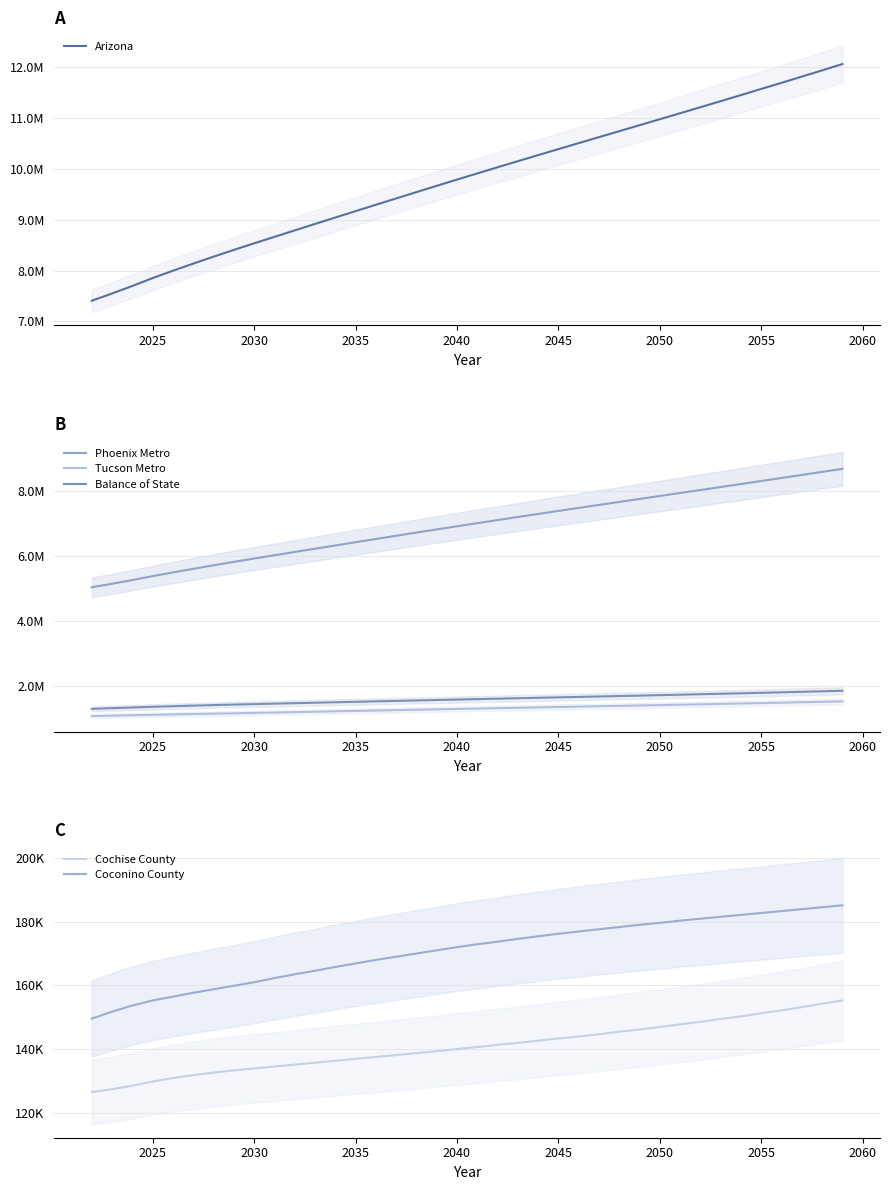

Reading left to right, transcribe all the data shown in this chart.

Arizona: 7.4	7.6	7.7	7.9	8.0	8.1	8.3	8.4	8.5	8.7	8.8	8.9	9.0	9.2	9.3	9.4	9.5	9.7	9.8	9.9	10.0	10.2	10.3	10.4	10.5	10.6	10.7	10.9	11.0	11.1	11.2	11.3	11.5	11.6	11.7	11.8	11.9	12.1
Phoenix Metro: 5.0	5.1	5.3	5.4	5.5	5.6	5.7	5.8	5.9	6.0	6.1	6.2	6.3	6.4	6.5	6.6	6.7	6.8	6.9	7.0	7.1	7.2	7.3	7.4	7.5	7.6	7.7	7.8	7.9	7.9	8.0	8.1	8.2	8.3	8.4	8.5	8.6	8.7
Tucson Metro: 1.1	1.1	1.1	1.1	1.1	1.1	1.1	1.2	1.2	1.2	1.2	1.2	1.2	1.2	1.2	1.3	1.3	1.3	1.3	1.3	1.3	1.3	1.3	1.4	1.4	1.4	1.4	1.4	1.4	1.4	1.4	1.4	1.5	1.5	1.5	1.5	1.5	1.5
Balance of State: 1.3	1.3	1.3	1.4	1.4	1.4	1.4	1.4	1.4	1.5	1.5	1.5	1.5	1.5	1.5	1.5	1.6	1.6	1.6	1.6	1.6	1.6	1.6	1.6	1.7	1.7	1.7	1.7	1.7	1.7	1.7	1.8	1.8	1.8	1.8	1.8	1.8	1.9
Cochise County: 126.6	127.5	128.6	129.9	131.0	131.9	132.7	133.4	134.0	134.6	135.2	135.8	136.4	137.0	137.6	138.2	138.8	139.4	140.1	140.7	141.4	142.0	142.7	143.4	144.0	144.7	145.5	146.2	147.0	147.8	148.6	149.5	150.3	151.3	152.2	153.2	154.3	155.3
Coconino County: 149.6	151.8	153.7	155.3	156.5	157.7	158.8	159.9	161.0	162.3	163.5	164.6	165.8	166.9	168.0	169.0	170.0	171.0	172.0	172.9	173.7	174.6	175.4	176.2	176.9	177.6	178.3	179.0	179.6	180.3	180.9	181.5	182.1	182.7	183.3	183.9	184.5	185.1